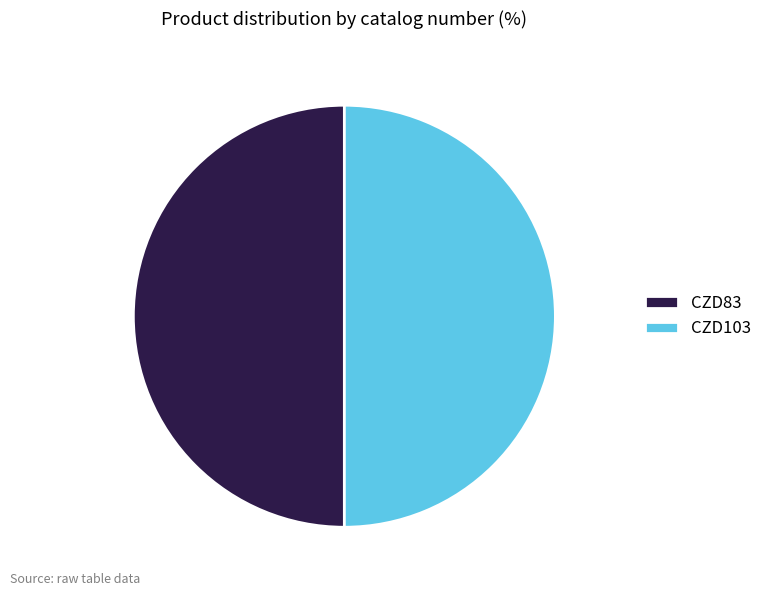

What is the ratio of the value at CZD103 to the value at CZD83?

1.0